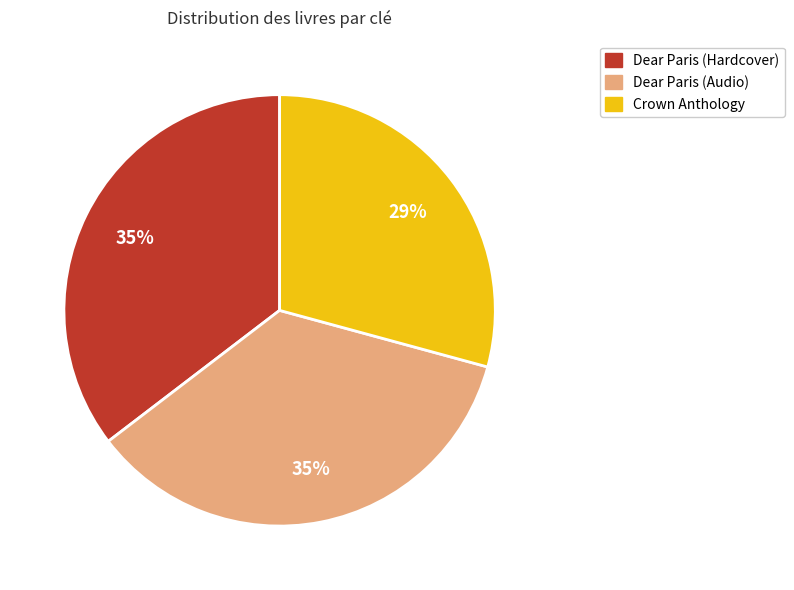

To the nearest percent, what is the difference between the Dear Paris (Audio) and Crown Anthology slice percentages?

6%